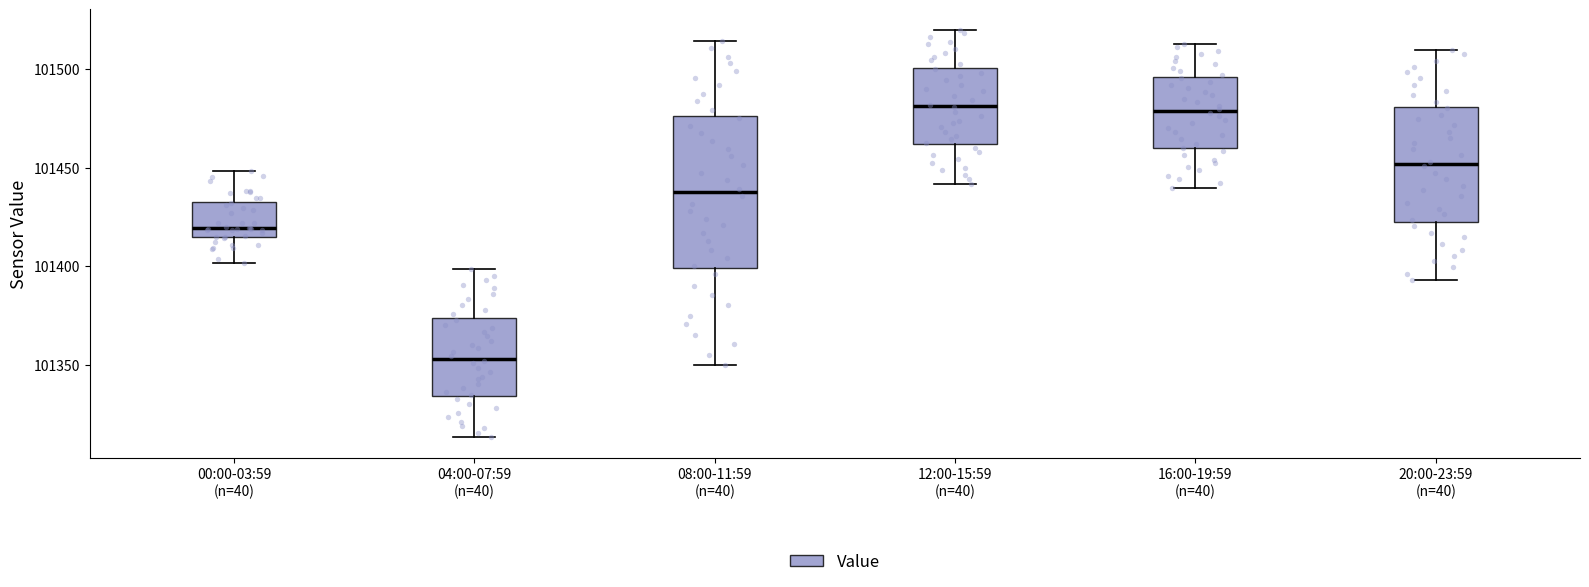

Comparing the boxes themselves (not the whiskers), which one is the tallest?

08:00-11:59 (n=40)